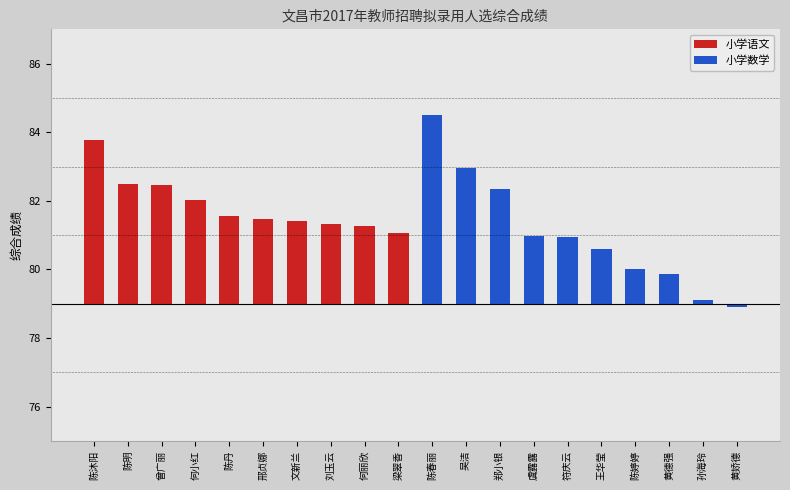

List the series in order of their peak value, highest first.

小学数学, 小学语文